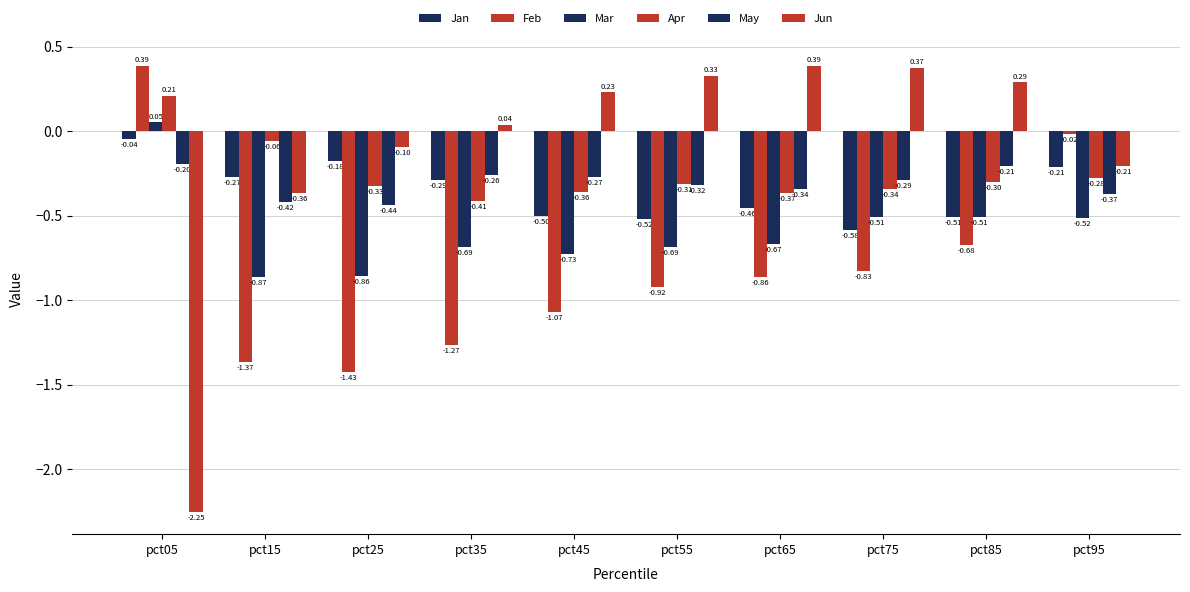

At pct55, list the series in order from smallest to largest.

Feb, Mar, Jan, May, Apr, Jun